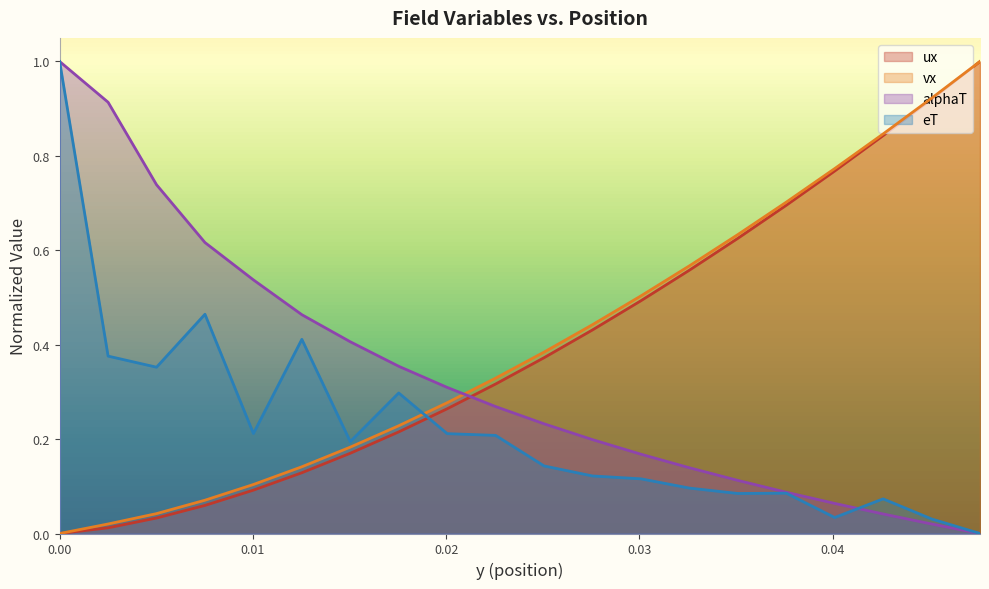

Reading left to right, extract all data points from this chart.

y: 0.0	0.0	0.0	0.1	0.1	0.1	0.2	0.2	0.3	0.3	0.4	0.4	0.5	0.6	0.6	0.7	0.8	0.8	0.9	1.0
ux: 0.0	0.0	0.0	0.1	0.1	0.1	0.2	0.2	0.3	0.3	0.4	0.4	0.5	0.6	0.6	0.7	0.8	0.8	0.9	1.0
alphaT: 1.0	0.9	0.7	0.6	0.5	0.5	0.4	0.4	0.3	0.3	0.2	0.2	0.2	0.1	0.1	0.1	0.1	0.0	0.0	0.0
eT: 1.0	0.4	0.4	0.5	0.2	0.4	0.2	0.3	0.2	0.2	0.1	0.1	0.1	0.1	0.1	0.1	0.0	0.1	0.0	0.0